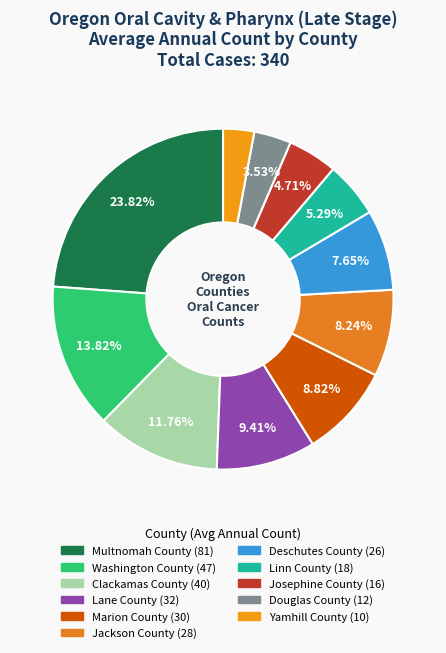

To the nearest percent, what is the difference between the Josephine County and Multnomah County slice percentages?

19%